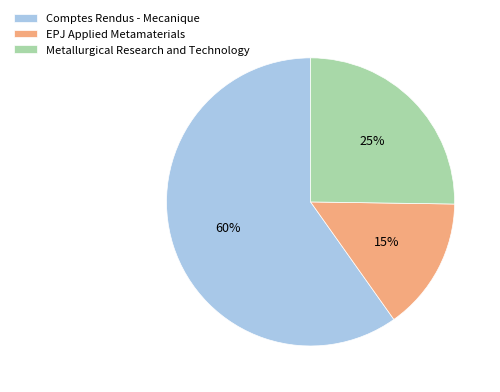

Rank the categories by value from lowest to highest.

EPJ Applied Metamaterials, Metallurgical Research and Technology, Comptes Rendus - Mecanique